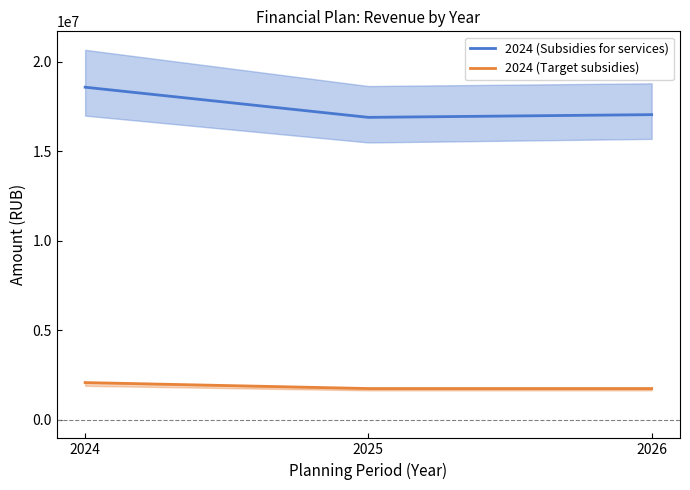

Which has a higher value, 2026 or 2024?

2024